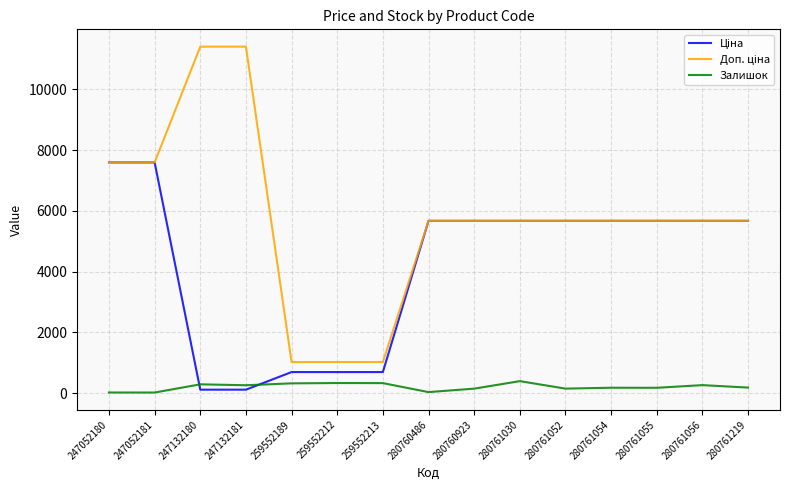

Does the chart display data point markers on the line(s)?

No